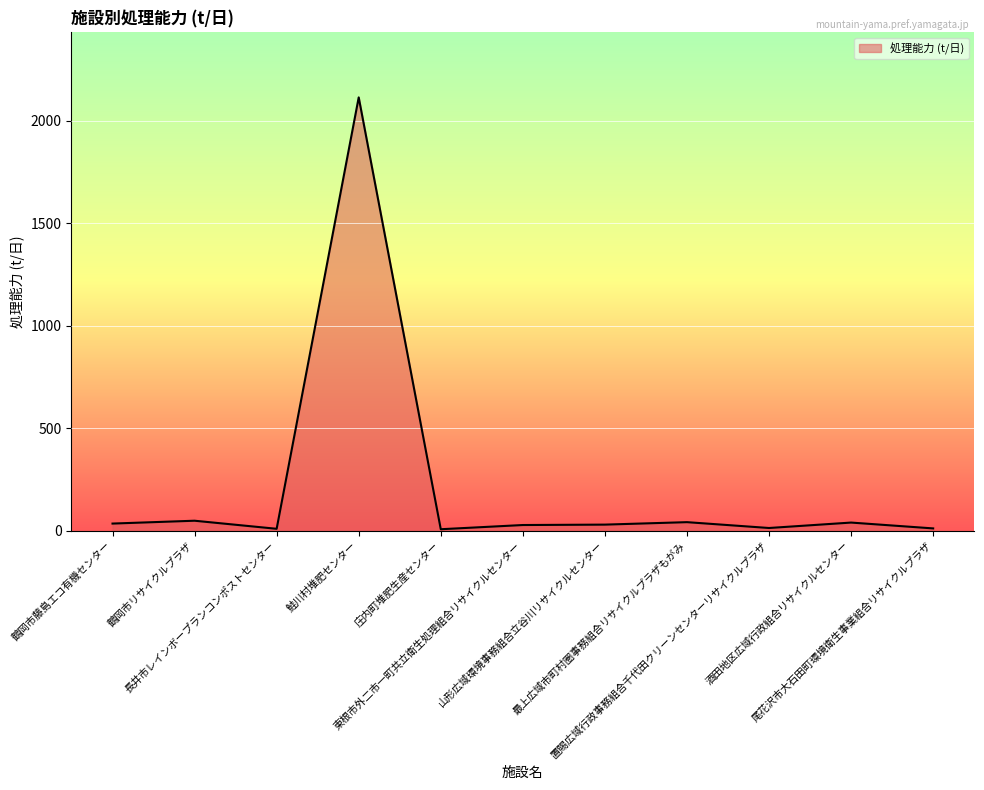

True or false: the data shows 13.5 at 置賜広域行政事務組合千代田クリーンセンターリサイクルプラザ.

True